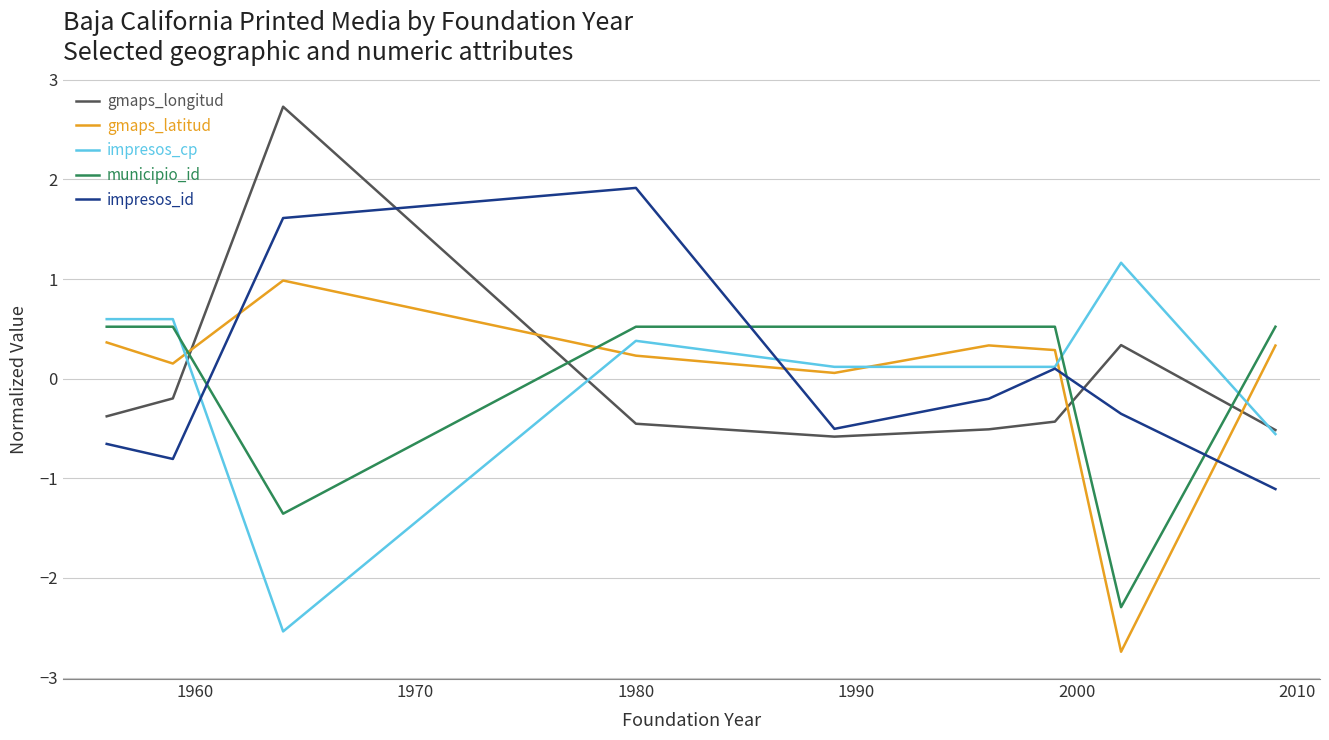

True or false: gmaps_longitud and municipio_id intersect in this chart.

True